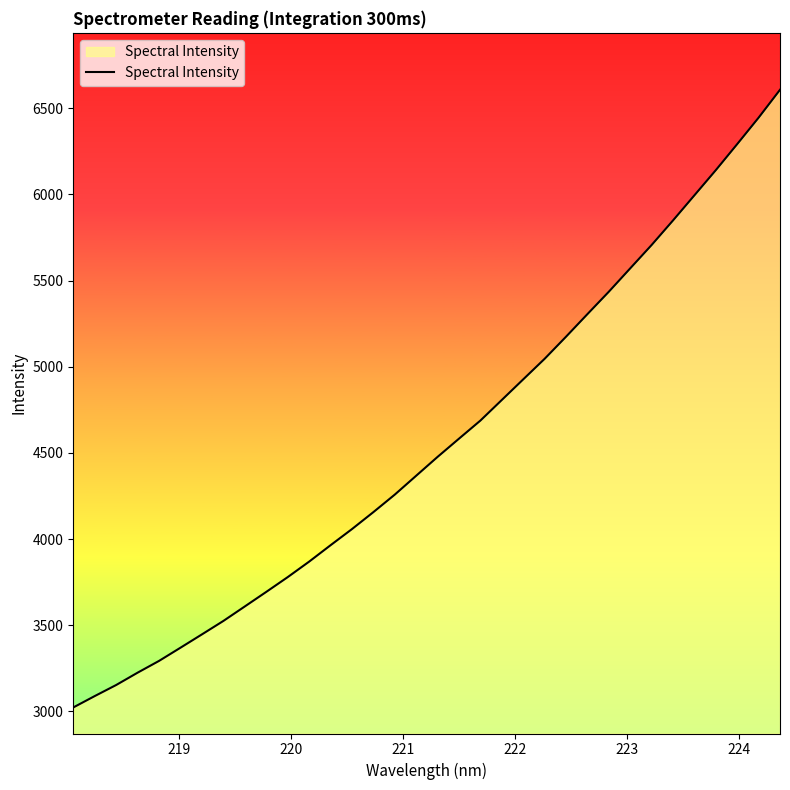

What is the greatest value displayed?

6607.2